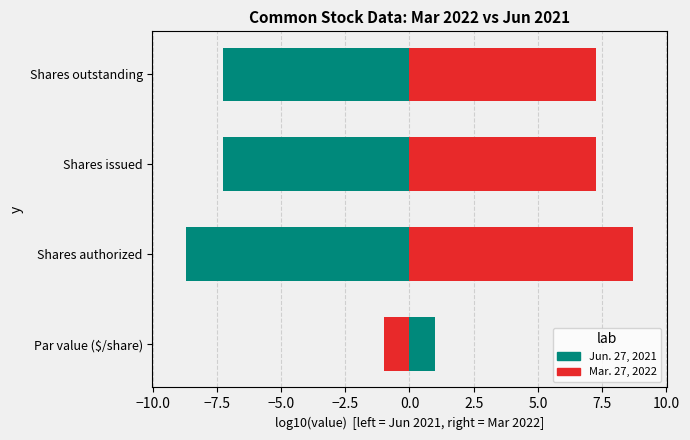

What is the sum of all Mar. 27, 2022 values?

22.2